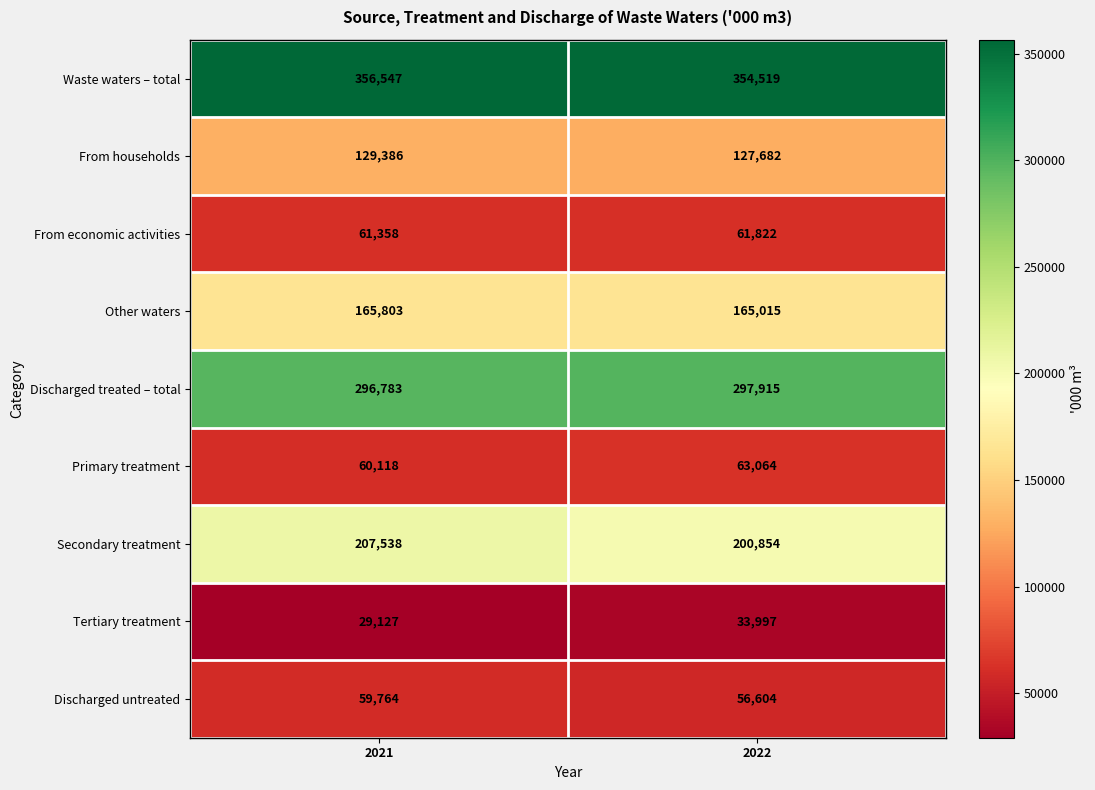

What is the difference between the Primary treatment values at 2021 and 2022?

2946